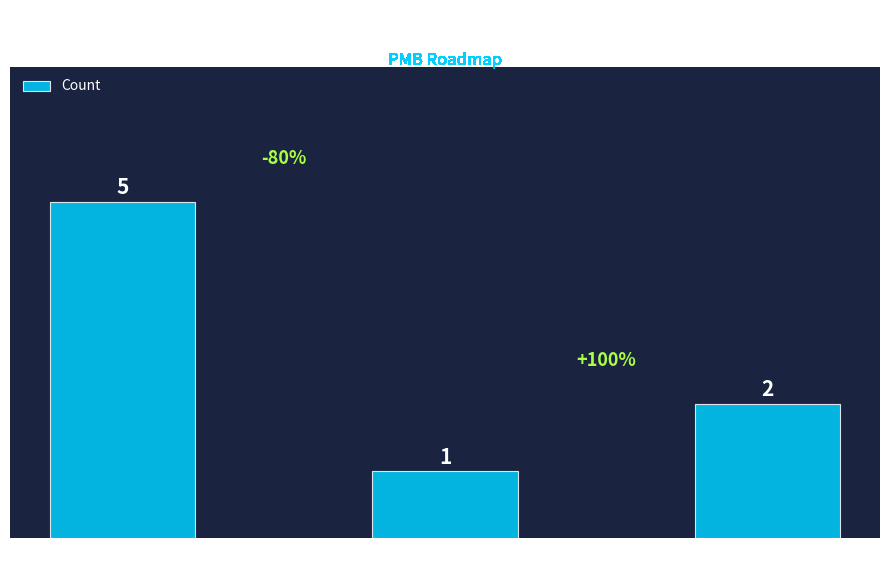

Where is the data nearest to the value 3?

Proposé